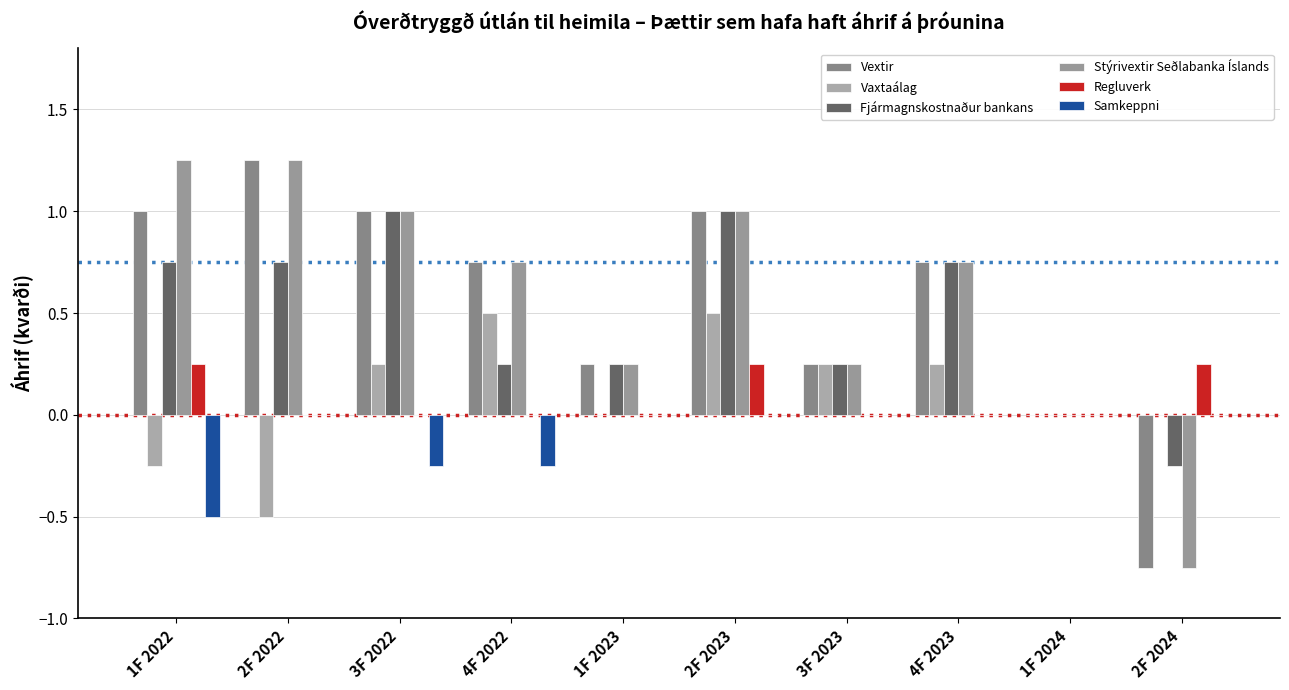

Does the chart contain stacked bars?

No